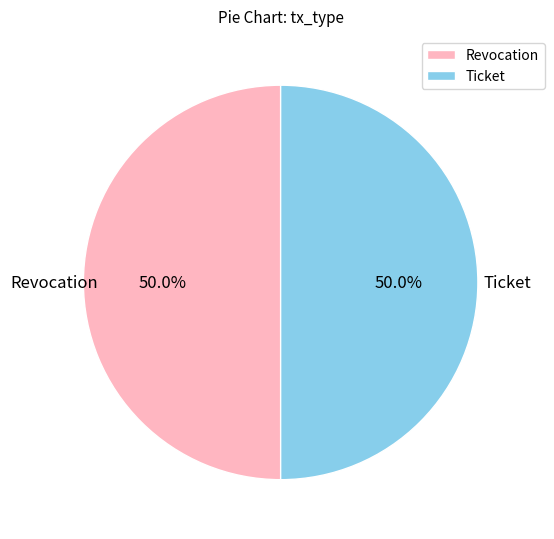

What percentage is NOT represented by Ticket?

50.0%